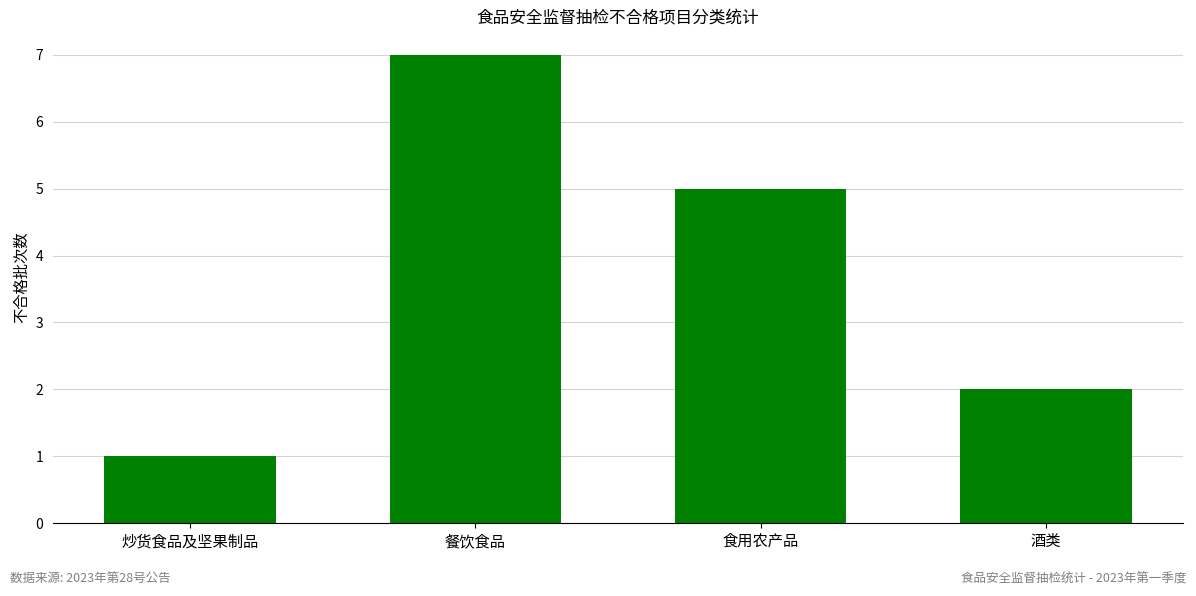

What is the label of the 3rd bar from the left?

食用农产品